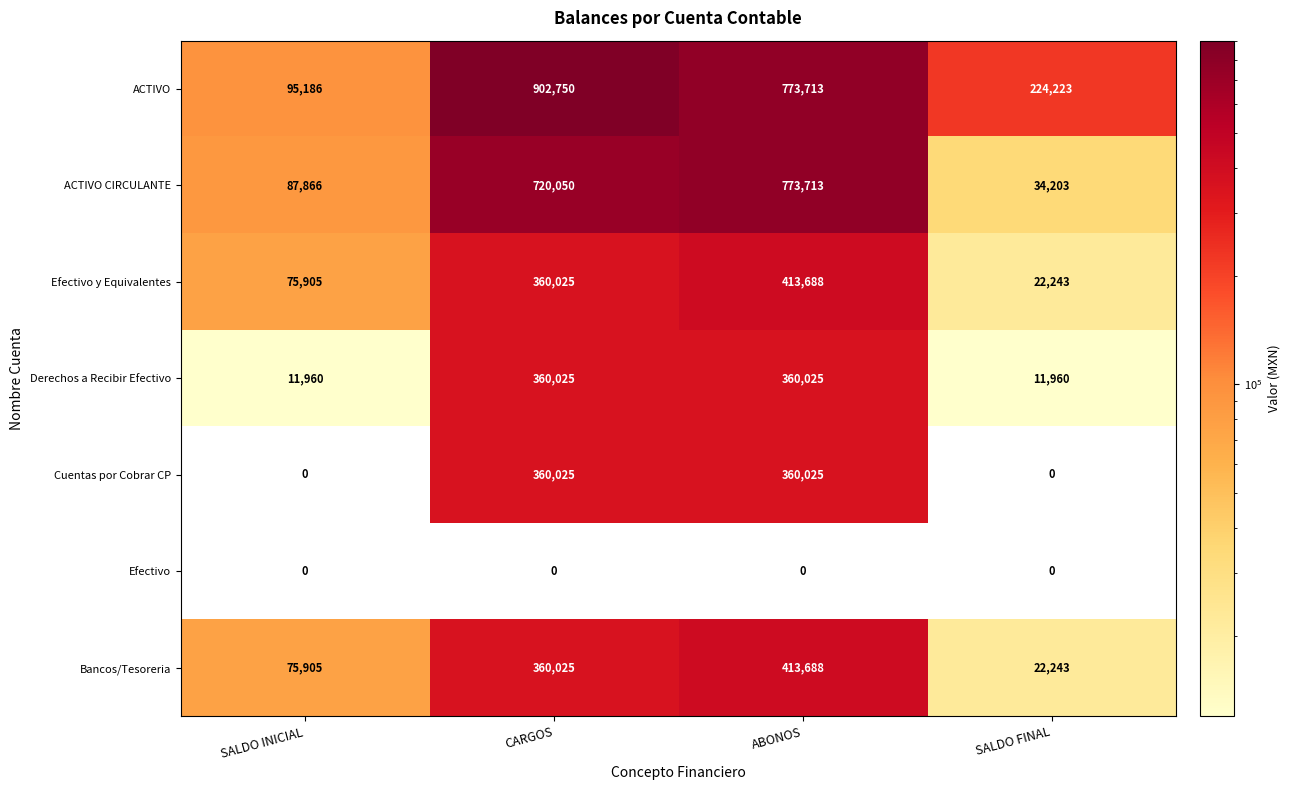

Rank the categories by ACTIVO CIRCULANTE value from highest to lowest.

ABONOS, CARGOS, SALDO INICIAL, SALDO FINAL